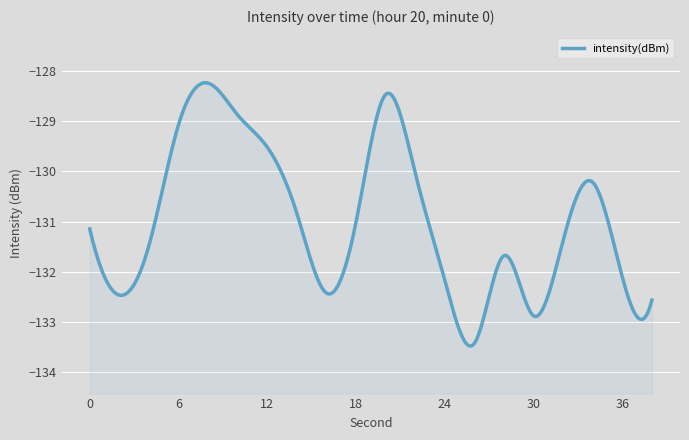

Rank the categories by value from lowest to highest.

26, 30, 38, 2, 16, 24, 36, 28, 4, 32, 0, 18, 14, 34, 22, 12, 6, 10, 20, 8